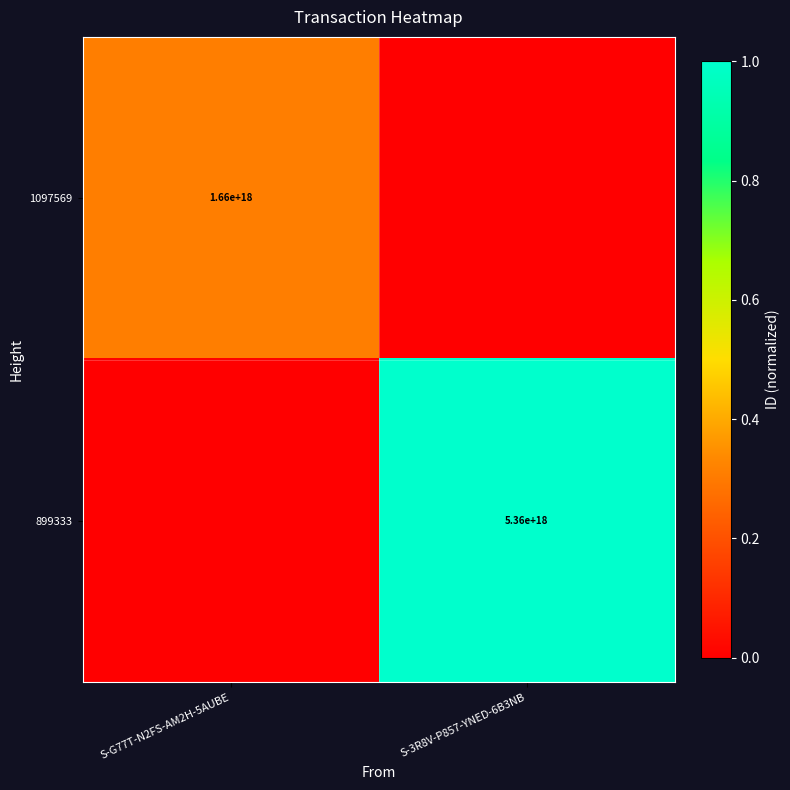

The value of 1097569 at S-G77T-N2FS-AM2H-5AUBE is 2943259113980491264. True or false?

False